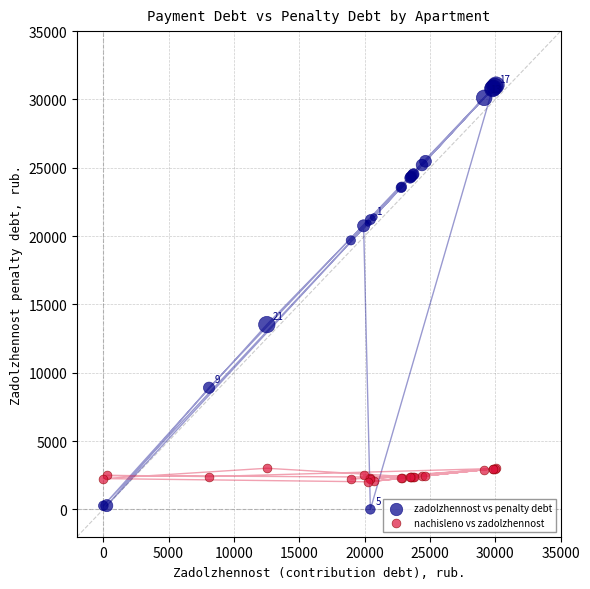

In the zadolzhennost vs penalty debt series, what Y value is closest to 15528?

13522.0